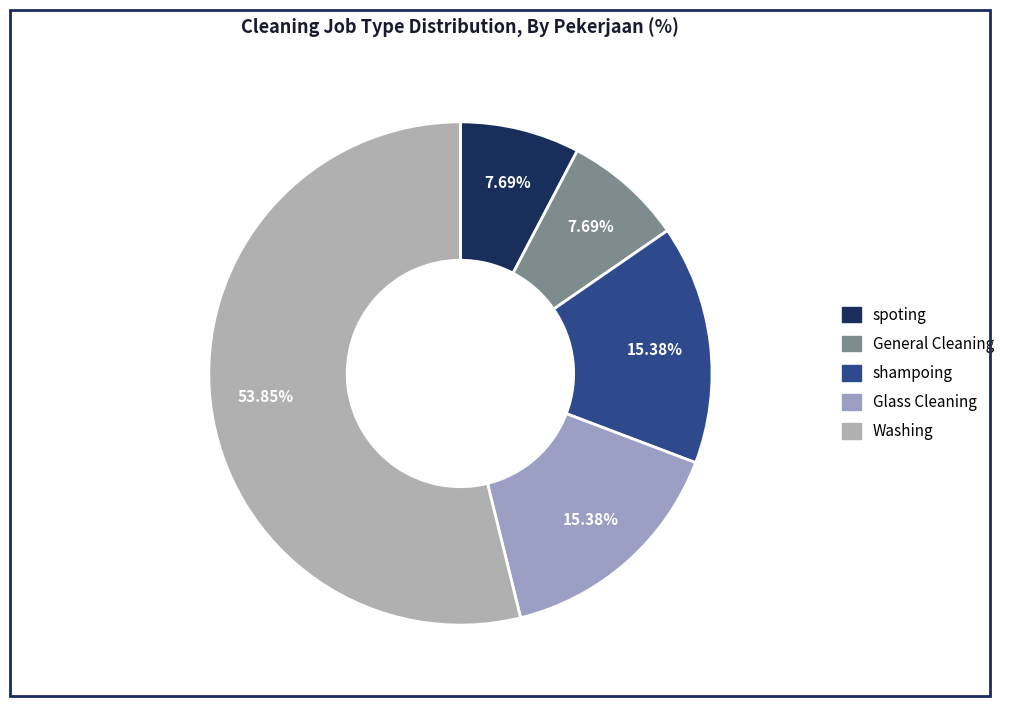

Rank the categories by value from lowest to highest.

spoting, General Cleaning, shampoing, Glass Cleaning, Washing